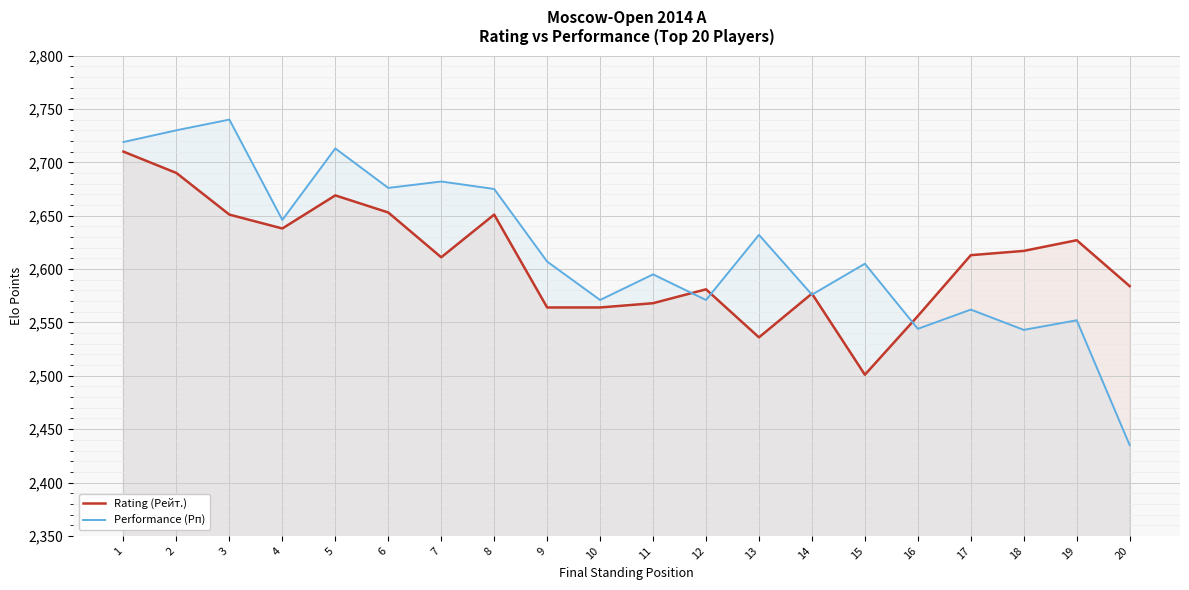

Which label corresponds to the smallest value in the chart?

20